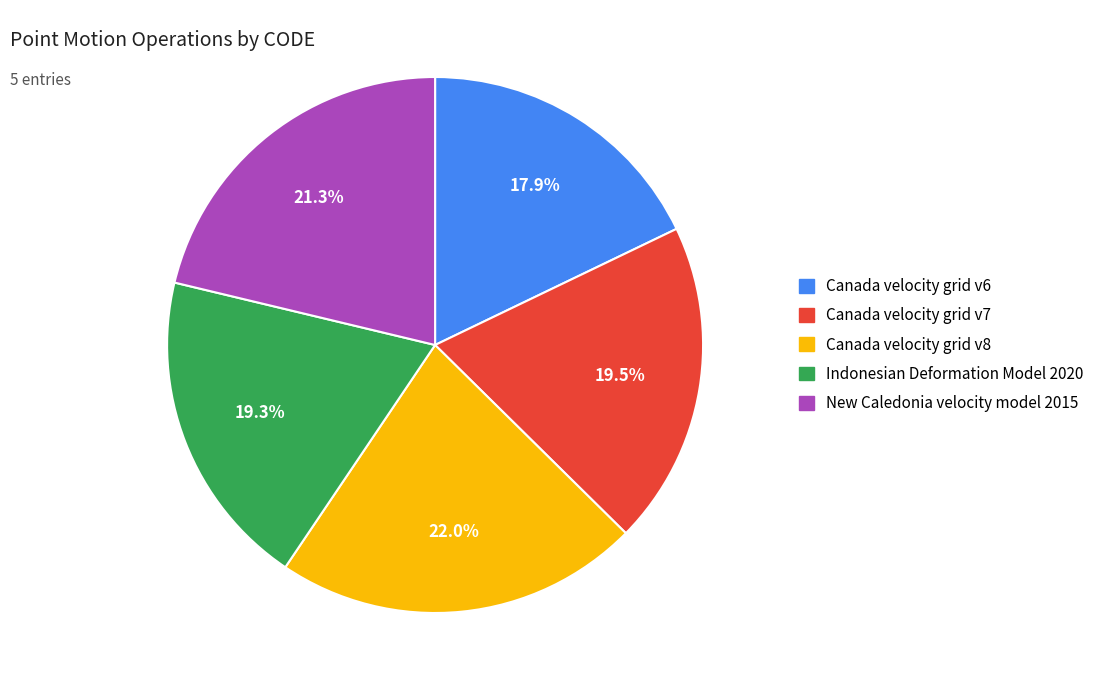

To the nearest percent, what portion does Indonesian Deformation Model 2020 represent?

19%